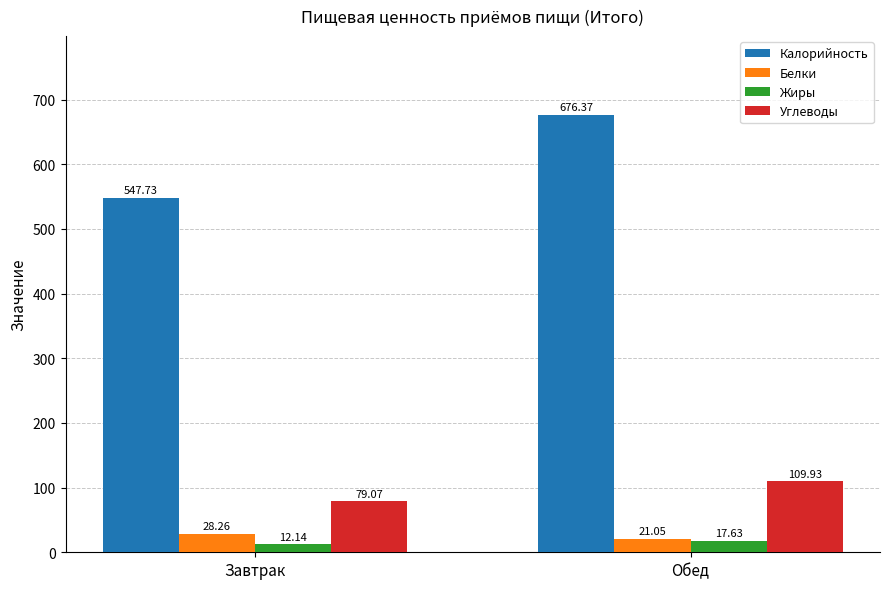

How many values in the Калорийность series are below 676?

1